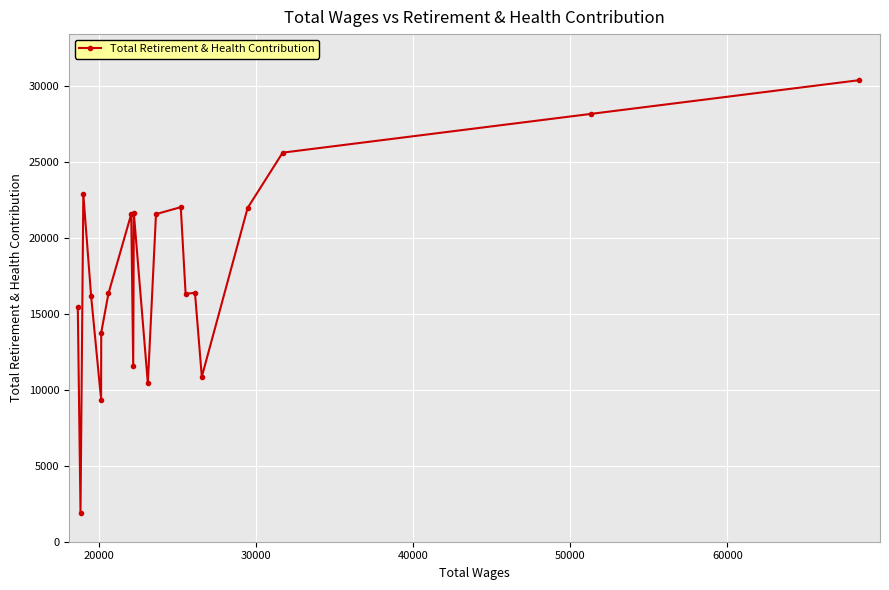

What is the value of the 19th point from the left?

28152